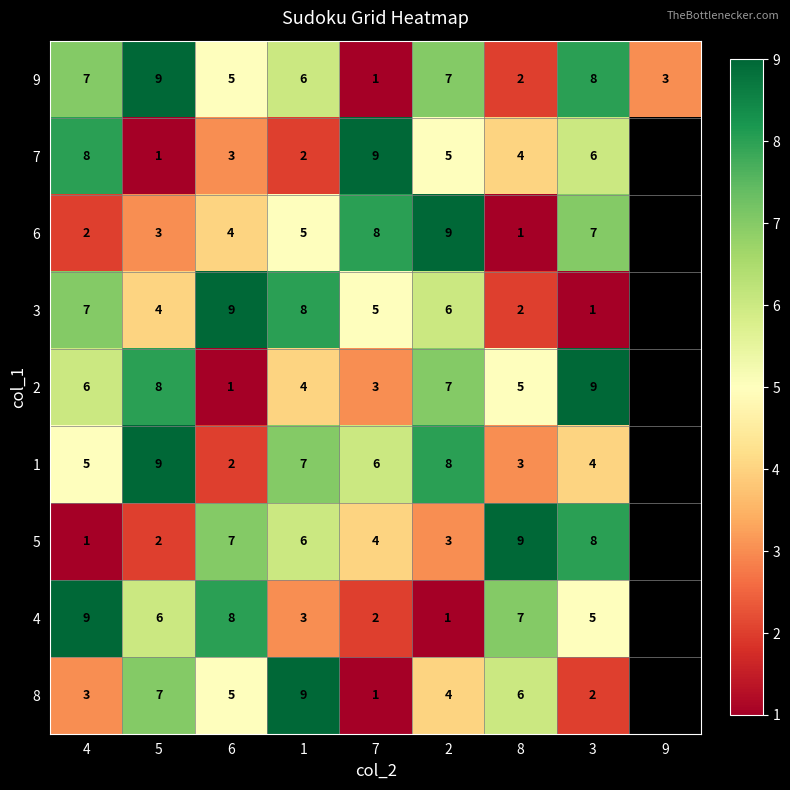

The 5 series shows 4 at 7. True or false?

True